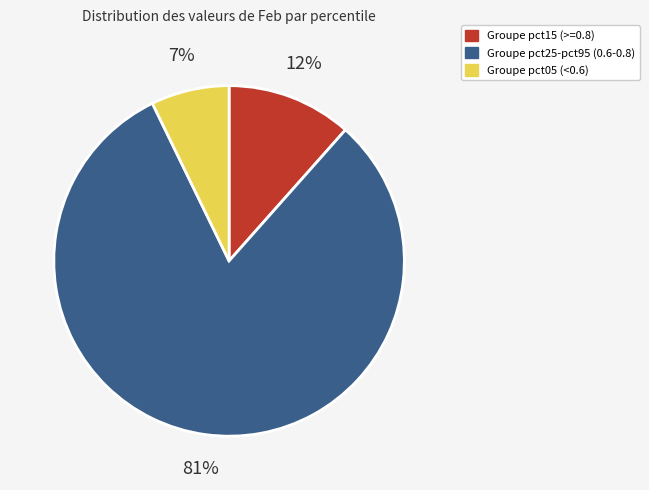

To the nearest percent, what is the difference between the largest and smallest slice percentages?

74%